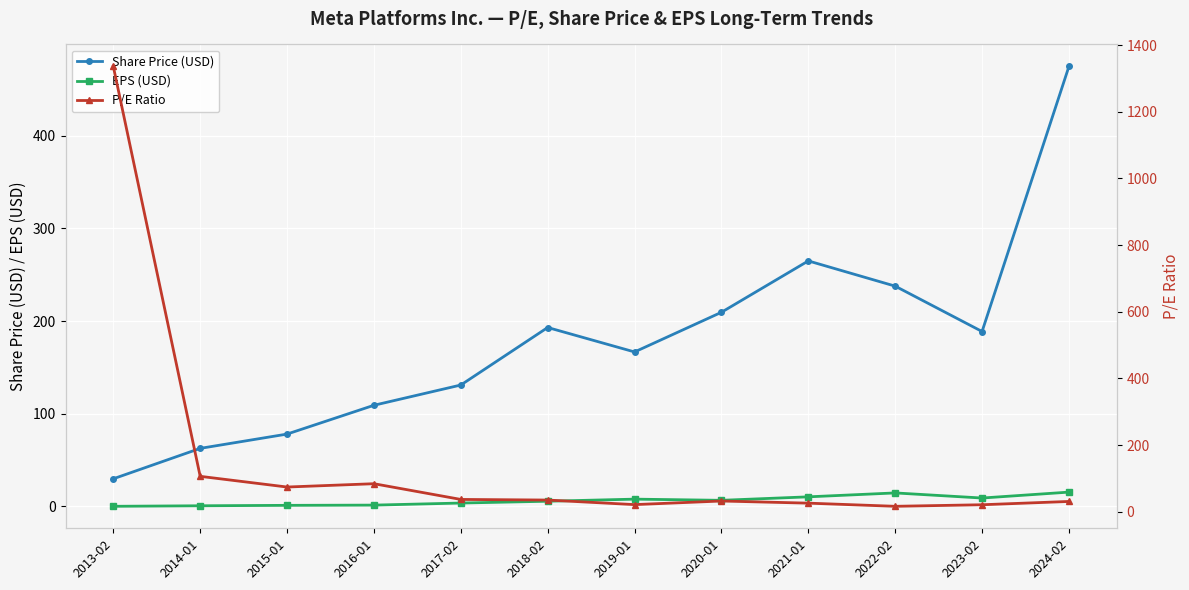

What is the sum of all EPS (USD) values?

75.2